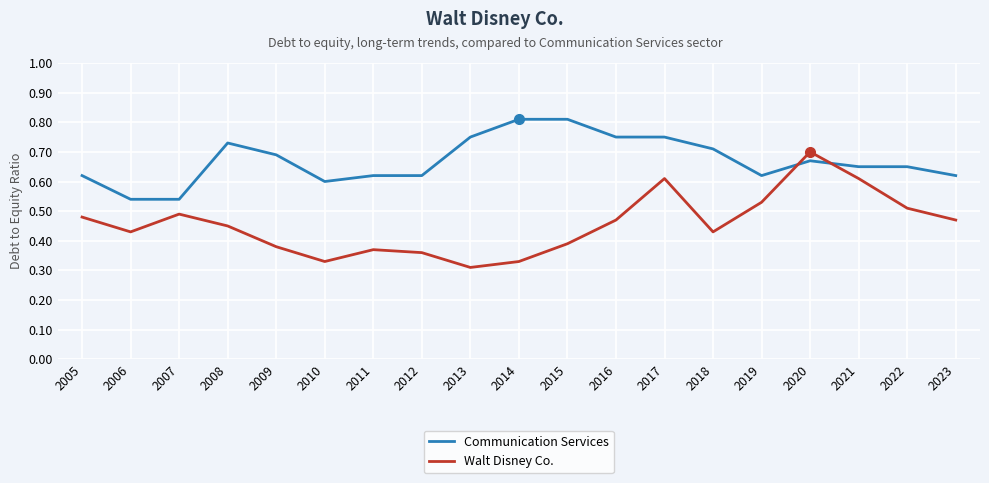

Which category has the highest value in the Walt Disney Co. series?

2020